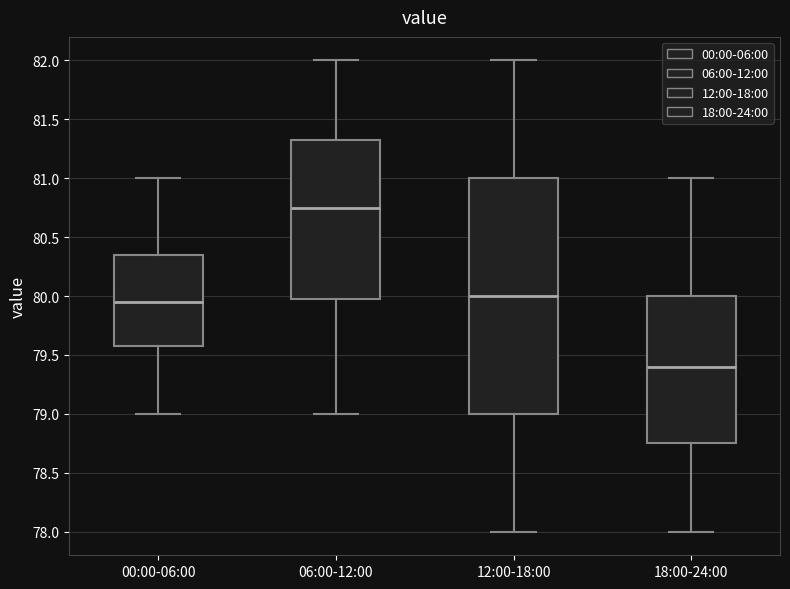

Reading left to right, read every box against the y-axis: the position of its median line, the range the box covers, and the ends of its whiskers. The values are not printed on the chart, so give them approximately, as read against the axis.

00:00-06:00: median 79.95, box 79.60 to 80.35, whiskers 79.00 to 81.00
06:00-12:00: median 80.75, box 80.00 to 81.35, whiskers 79.00 to 82.00
12:00-18:00: median 80.00, box 79.00 to 81.00, whiskers 78.00 to 82.00
18:00-24:00: median 79.40, box 78.75 to 80.00, whiskers 78.00 to 81.00